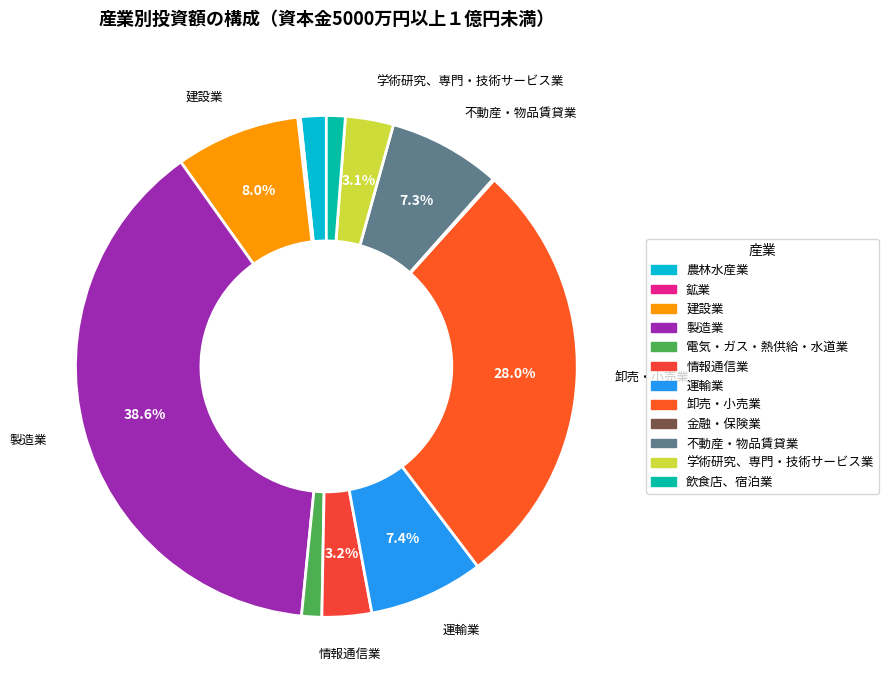

What is the change in value from 建設業 to 電気・ガス・熱供給・水道業?

-332571